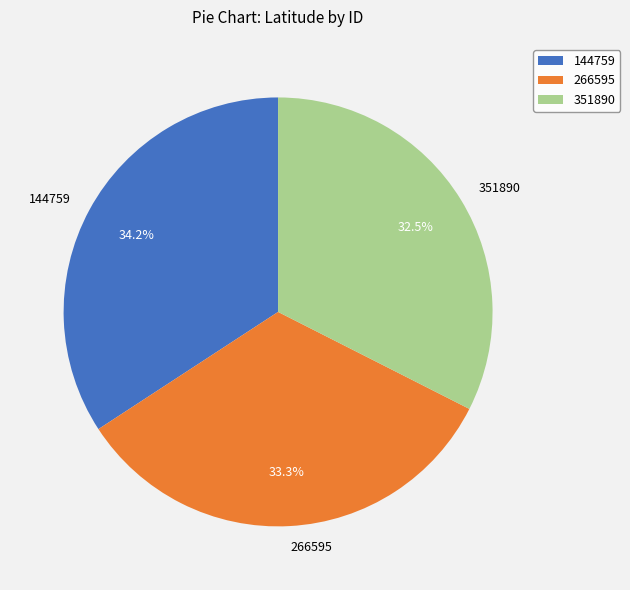

Approximately how many times larger is the value at 266595 compared to 144759?

1.0